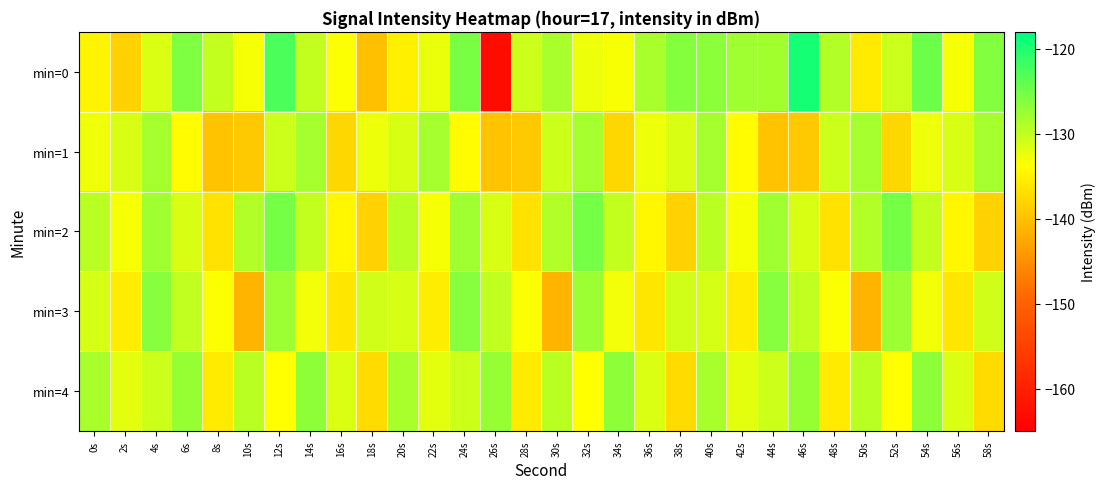

What is the total value across all series at 48s?

-665.6